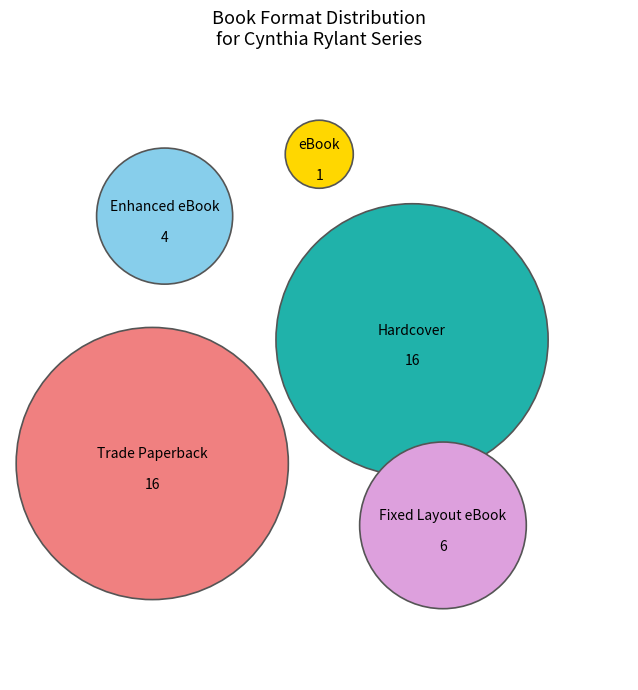

True or false: Trade Paperback accounts for 37% of the total.

True